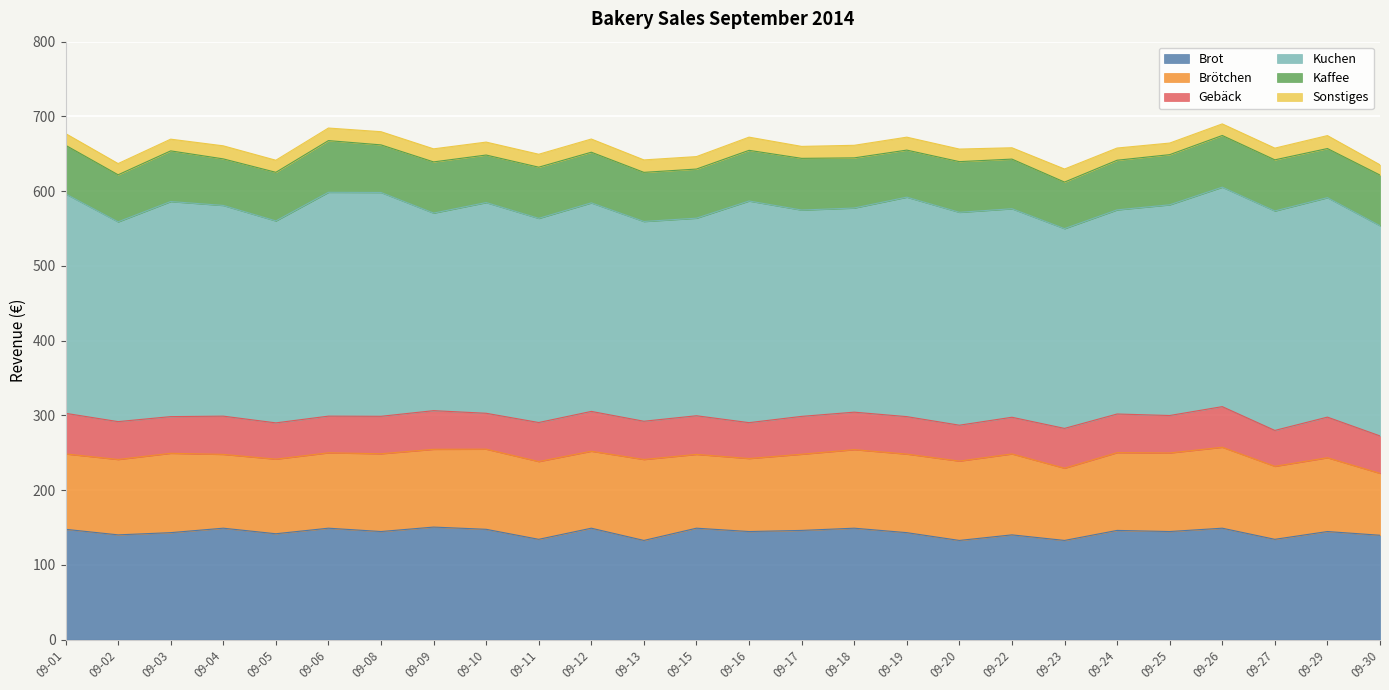

At how many categories does at least one series exceed 285?

9